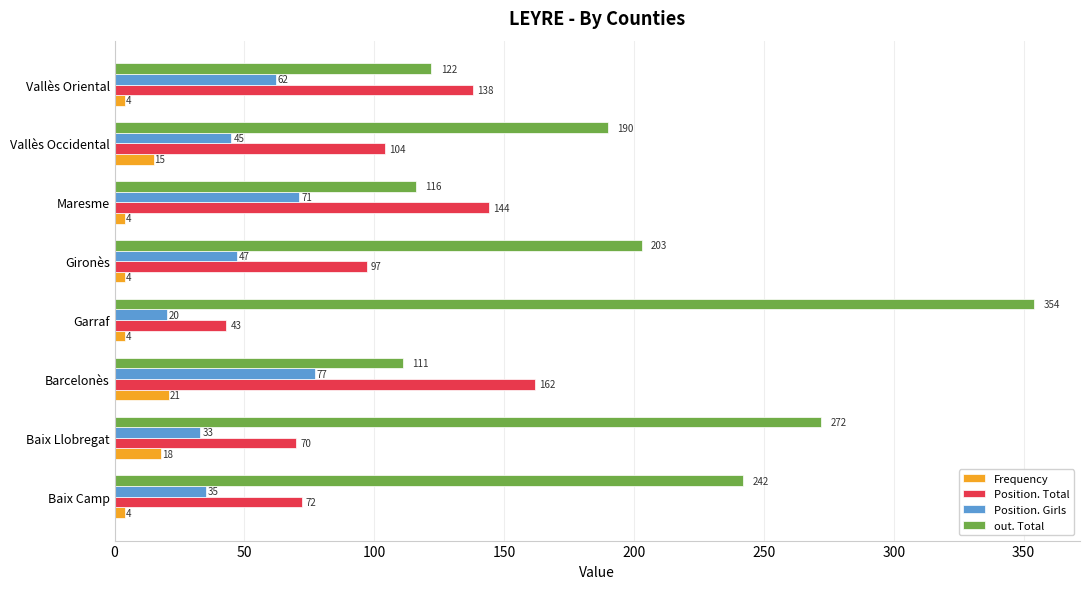

At which label is Position. Total closest to 102?

Vallès Occidental